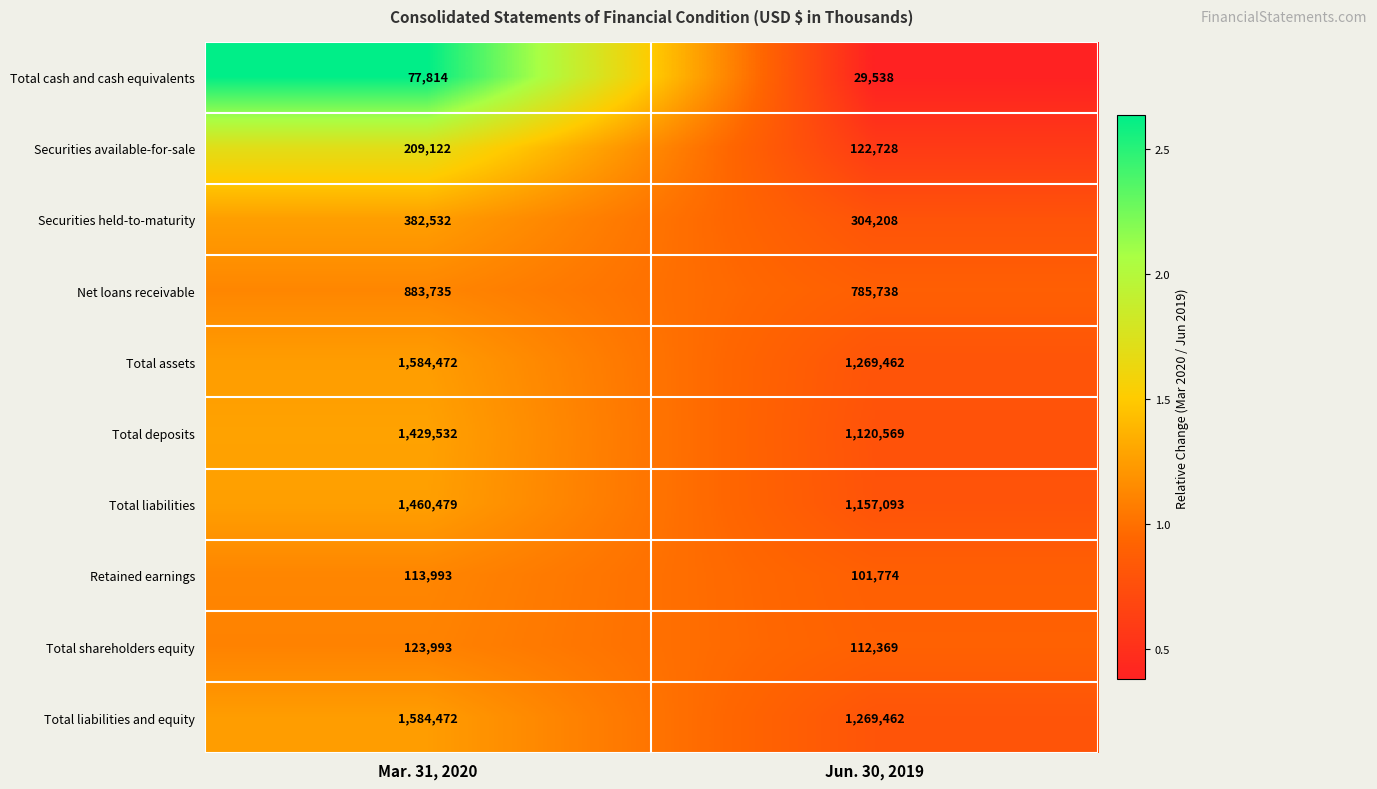

At which label is Retained earnings closest to 107883?

Jun. 30, 2019